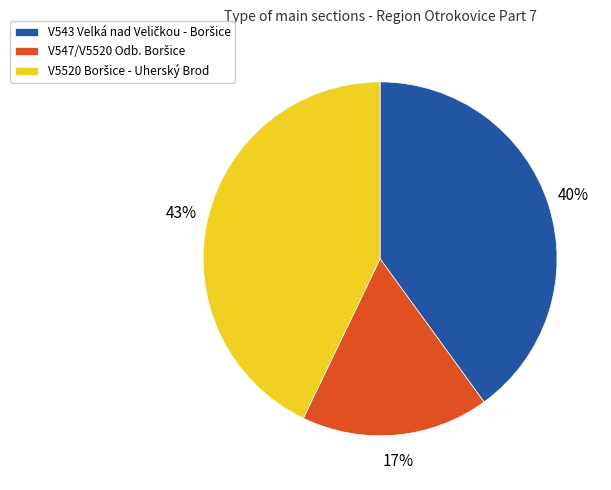

Is there a majority slice in this chart?

No